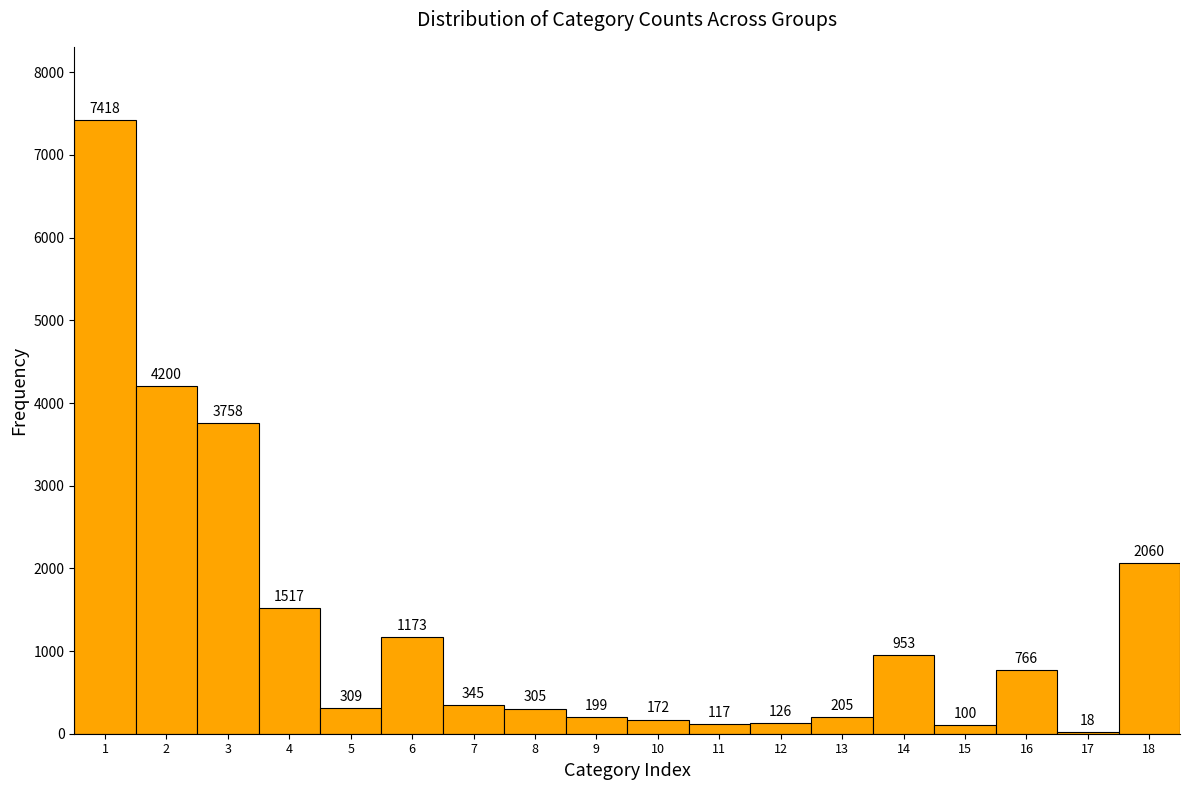

Reading left to right, transcribe all the data shown in this chart.

1=7418	2=4200	3=3758	4=1517	5=309	6=1173	7=345	8=305	9=199	10=172	11=117	12=126	13=205	14=953	15=100	16=766	17=18	18=2060